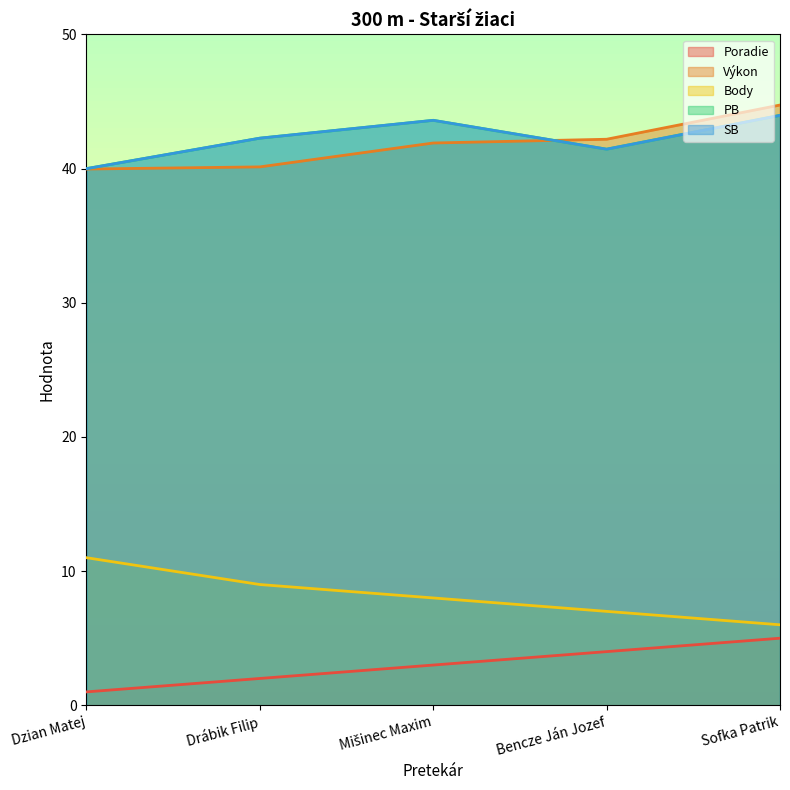

Which series has the largest total across all categories?

PB